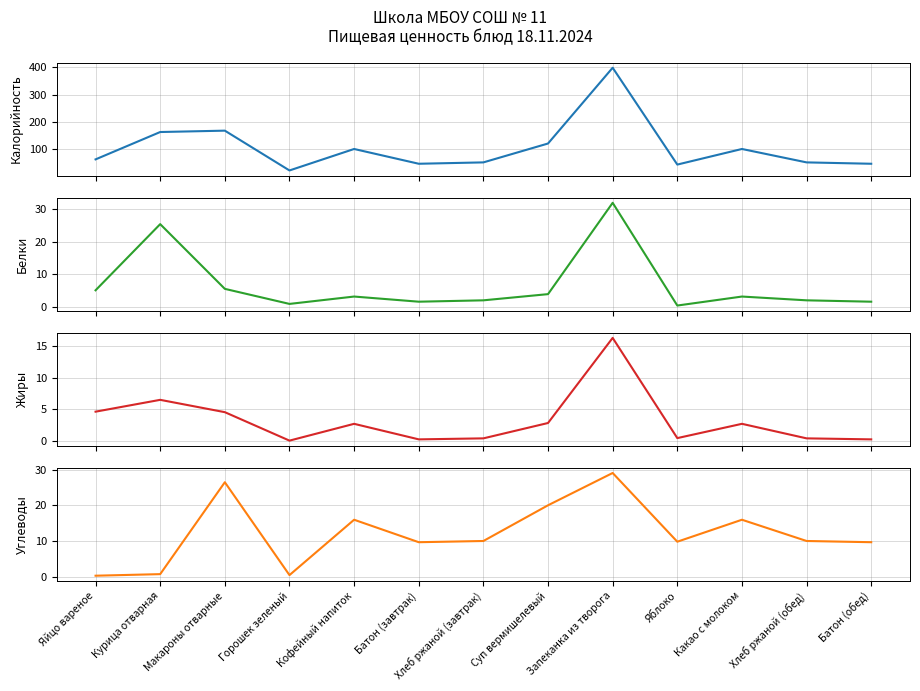

Which series has the largest range (max minus min)?

Калорийность